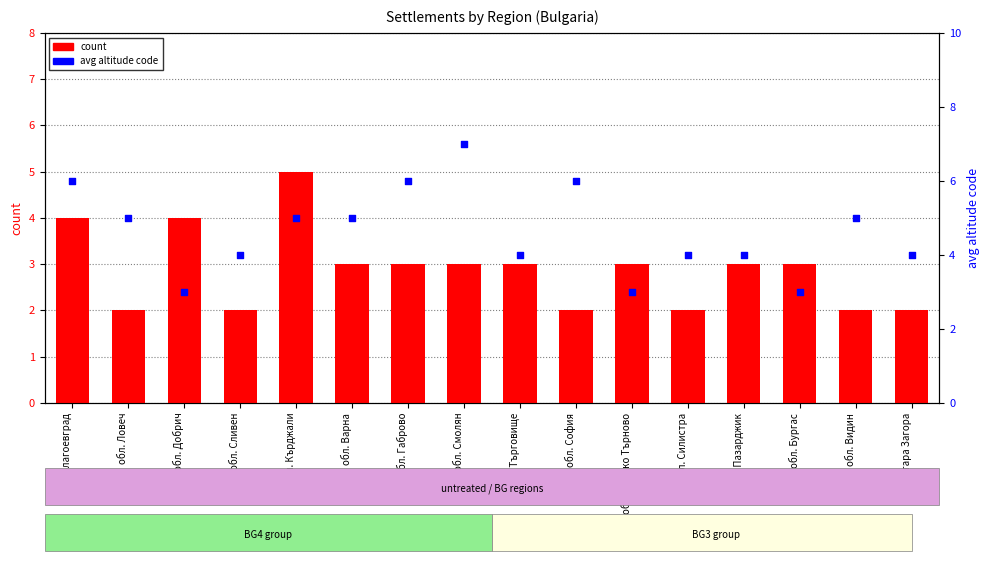

Which series has the largest Y range (max minus min)?

avg altitude code